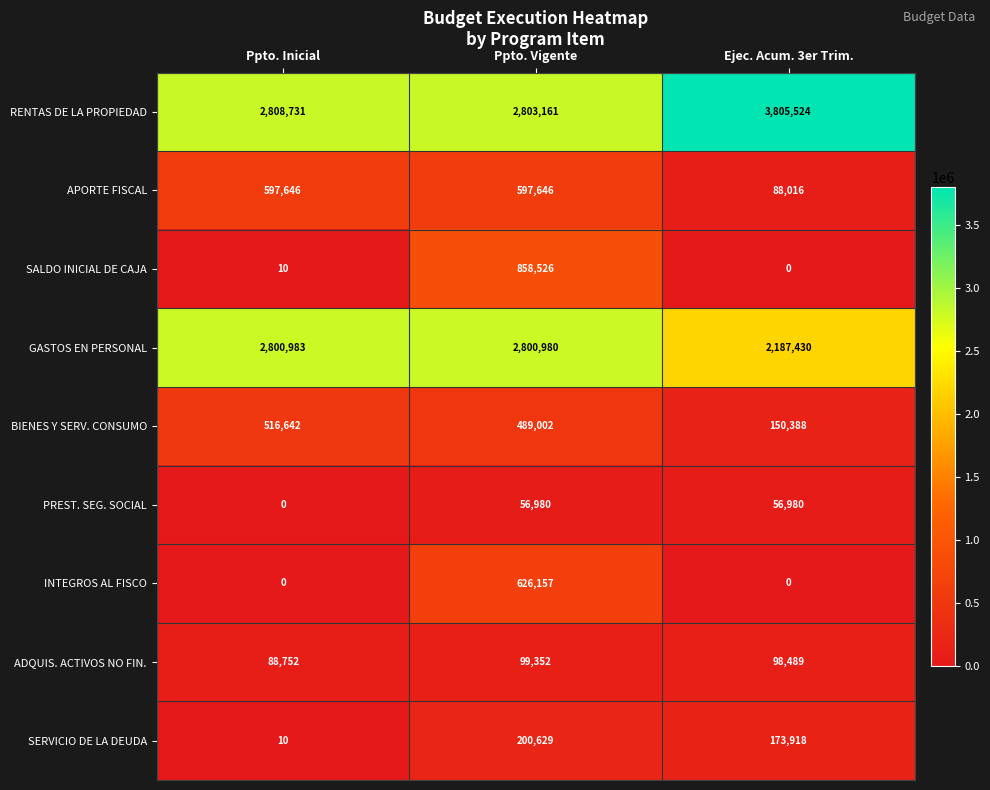

What is the difference between the highest and lowest values at Ejec. Acum. 3er Trim.?

3805524